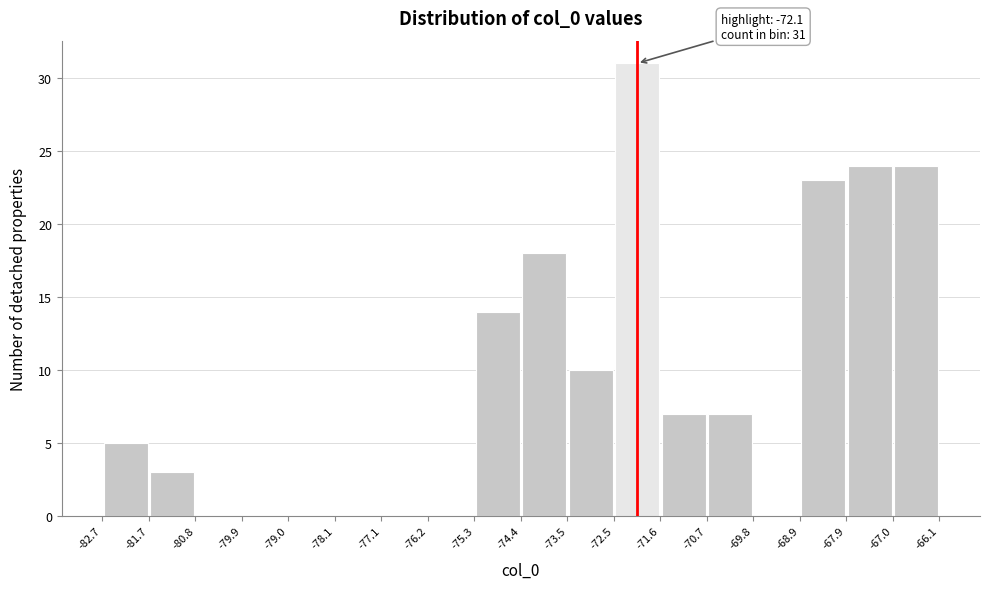

Which range on the x-axis has the tallest bar?

-72.5 to -71.6